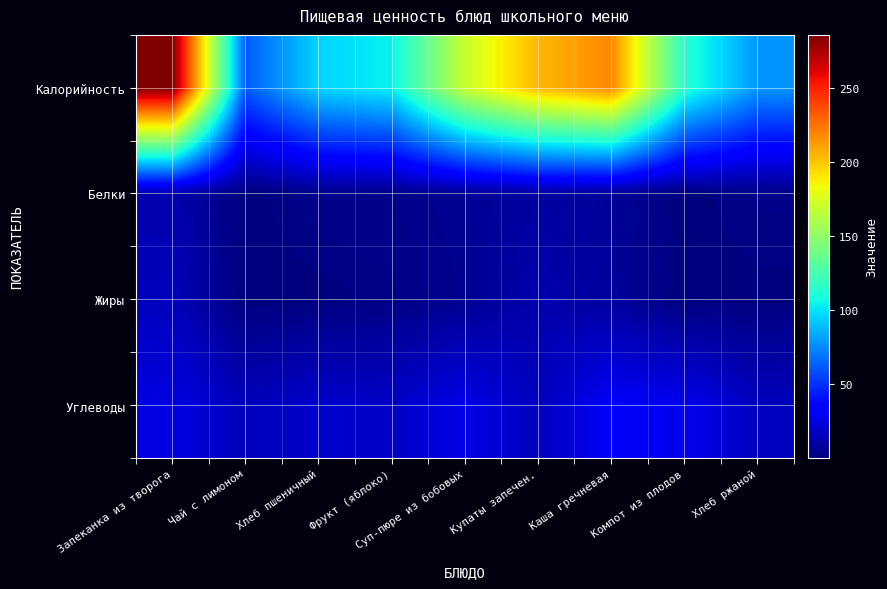

Reading left to right, list all the values displayed in this chart.

Калорийность: Запеканка из творога=286.1	Чай с лимоном=61.5	Хлеб пшеничный=95.8	Фрукт (яблоко)=103.6	Суп-пюре из бобовых=170.3	Купаты запечен.=204.7	Каша гречневая=218.7	Компот из плодов=114.0	Хлеб ржаной=78.2
Белки: Запеканка из творога=12.1	Чай с лимоном=0.1	Хлеб пшеничный=3.5	Фрукт (яблоко)=3.4	Суп-пюре из бобовых=5.5	Купаты запечен.=8.8	Каша гречневая=6.3	Компот из плодов=0.2	Хлеб ржаной=2.6
Жиры: Запеканка из творога=15.3	Чай с лимоном=0.0	Хлеб пшеничный=0.3	Фрукт (яблоко)=2.0	Суп-пюре из бобовых=4.7	Купаты запечен.=11.9	Каша гречневая=7.5	Компот из плодов=0.2	Хлеб ржаной=0.5
Углеводы: Запеканка из творога=25.0	Чай с лимоном=15.2	Хлеб пшеничный=19.7	Фрукт (яблоко)=18.0	Суп-пюре из бобовых=26.5	Купаты запечен.=15.4	Каша гречневая=31.5	Компот из плодов=27.9	Хлеб ржаной=15.8